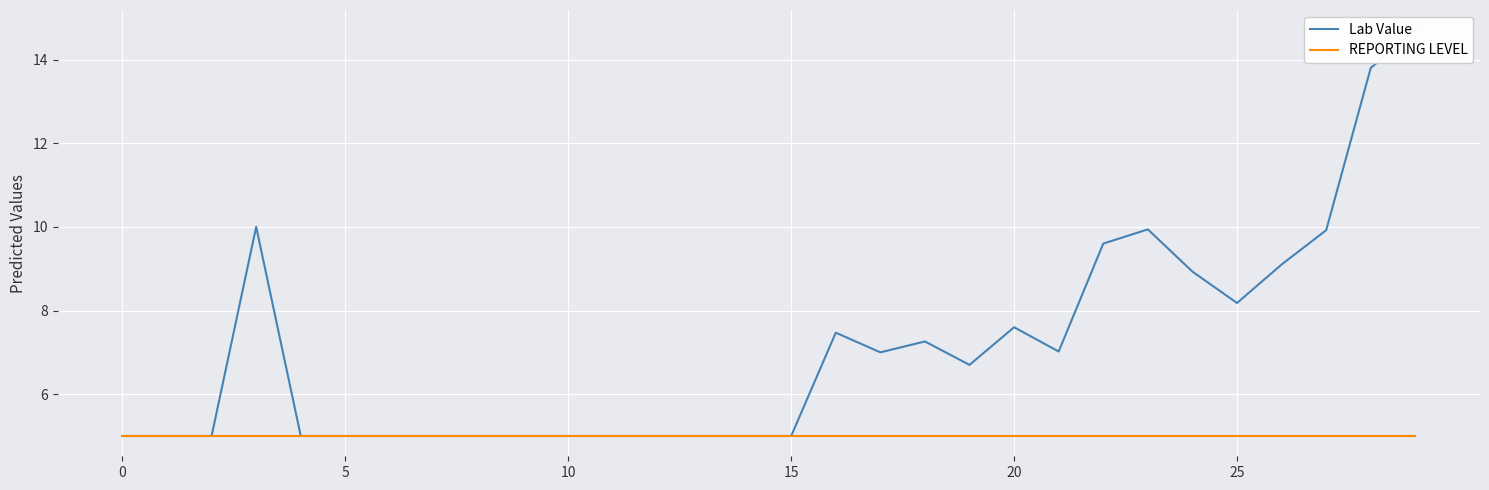

At how many categories does at least one series exceed 11?

2